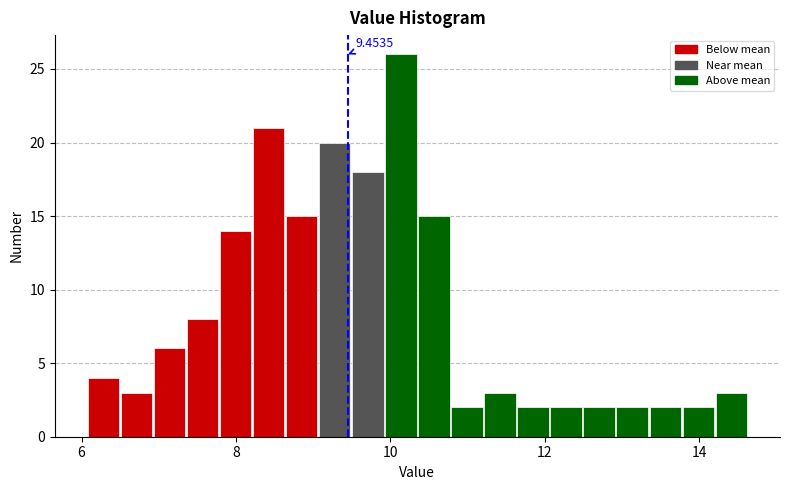

Around what value on the x-axis is the tallest bar? Give the approximate position of its centre, as read against the axis.

10.2